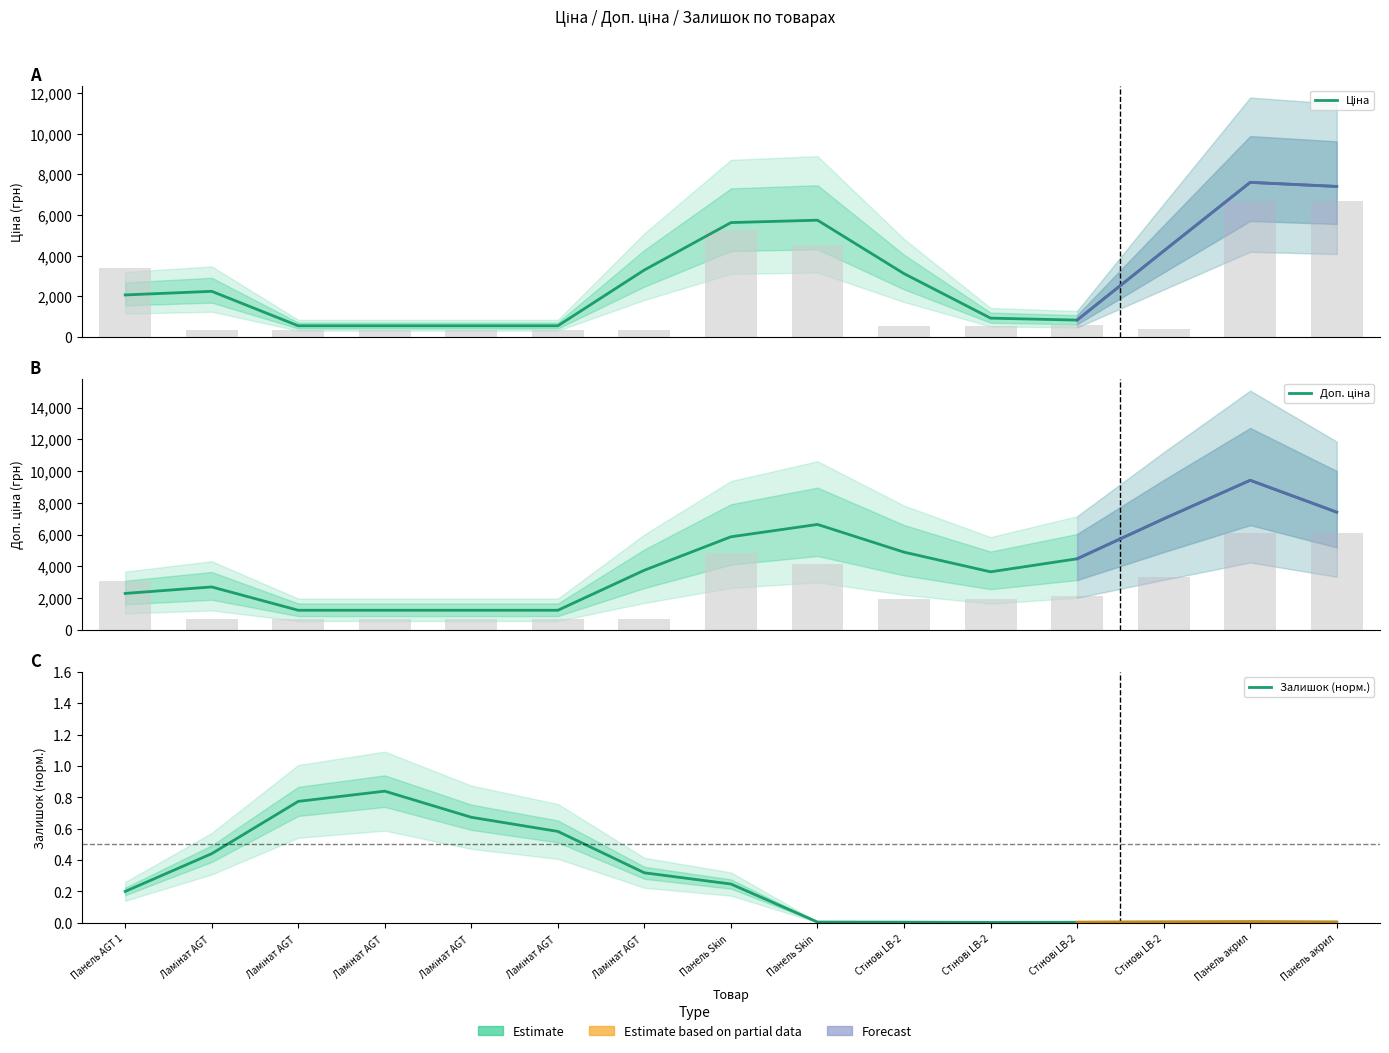

What is the difference between the maximum and minimum values in the Ціна series?

7074.3